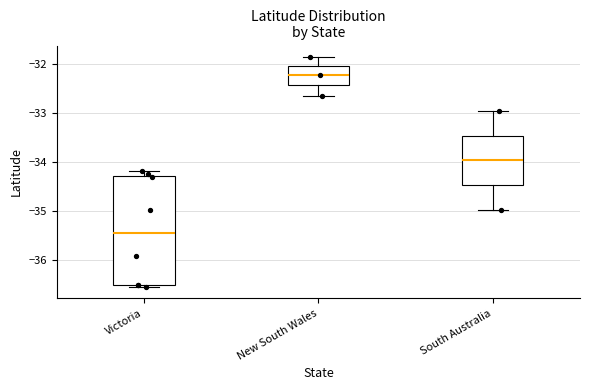

Which box's median line is the highest?

New South Wales